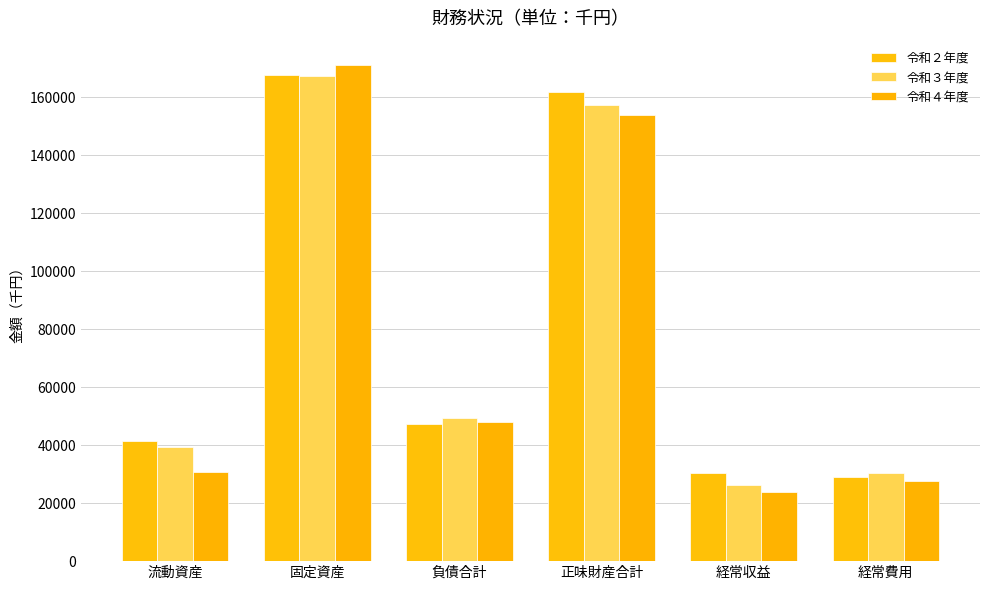

At how many categories does at least one series exceed 76188?

2